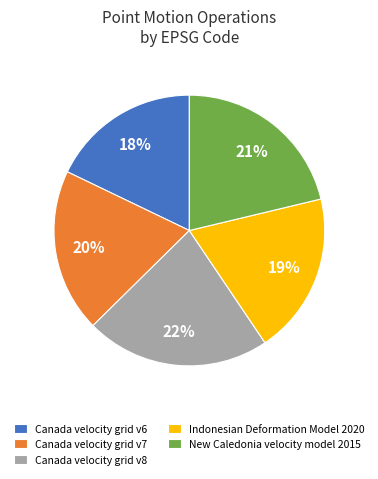

Between New Caledonia velocity model 2015 and Canada velocity grid v8, which is larger?

Canada velocity grid v8